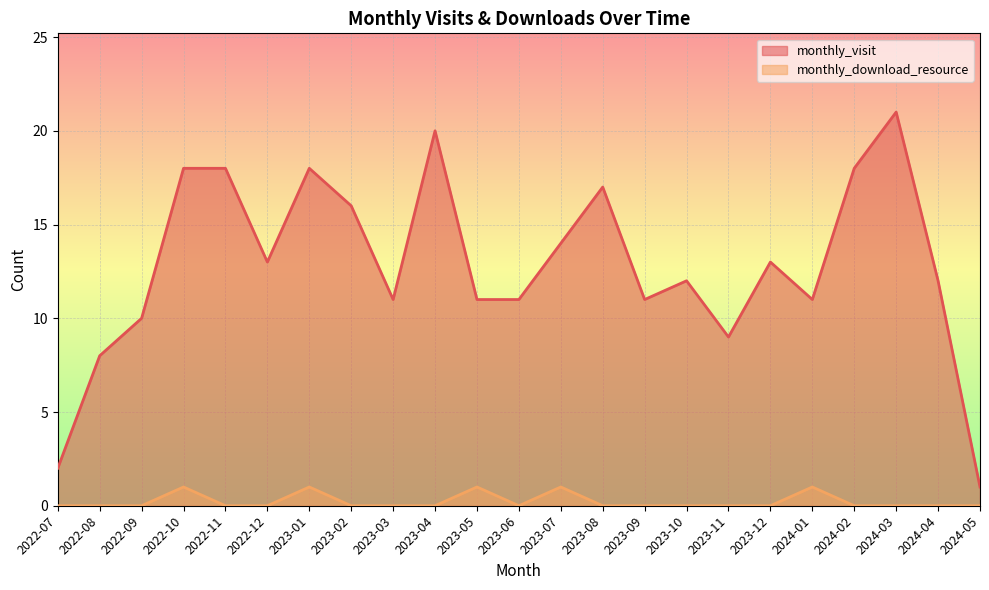

At which category is the sum across all series the highest?

2024-03